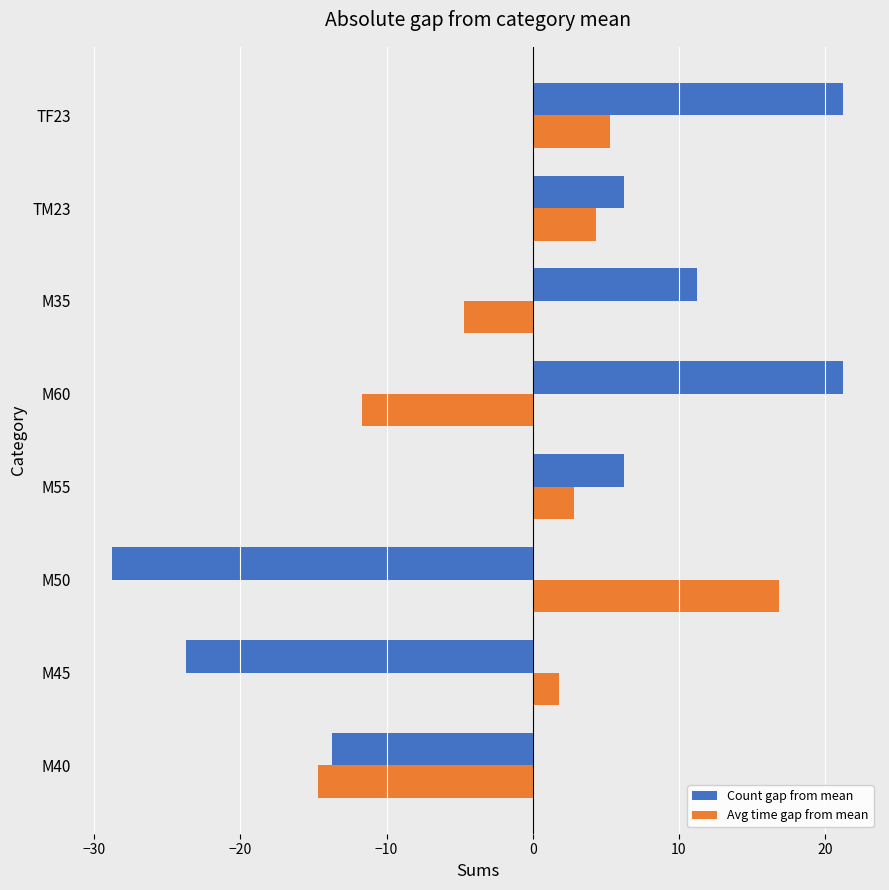

Is it true that Avg time gap from mean equals -11.7 at M60?

True